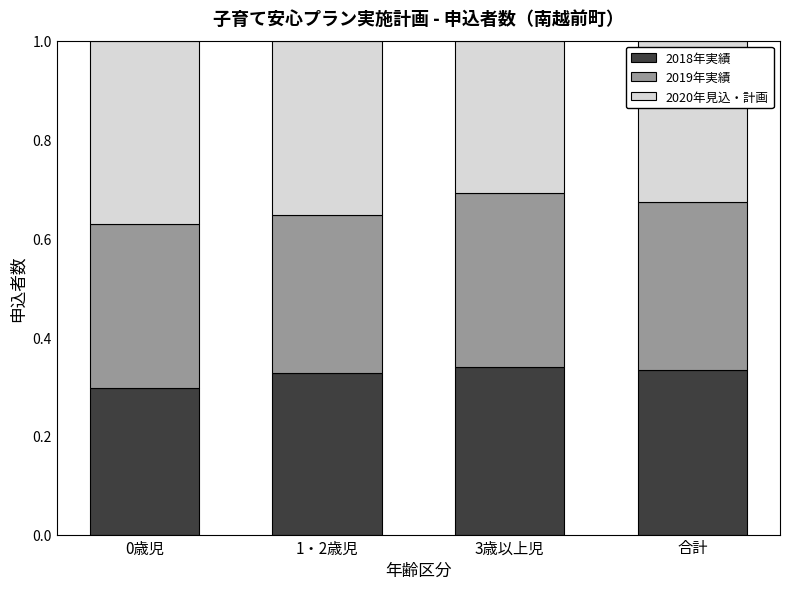

What is the total value across all series at 合計?

1.0